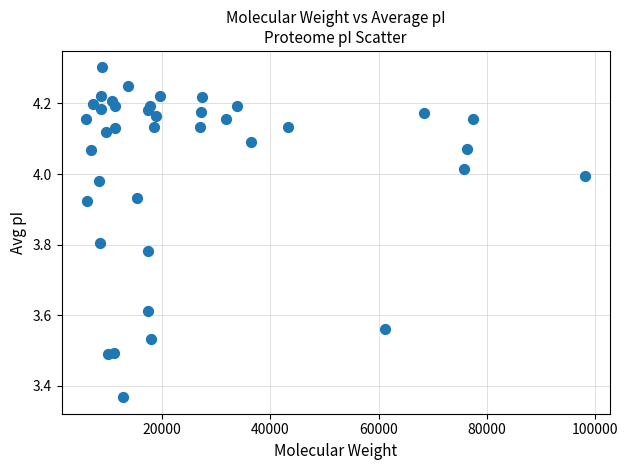

What is the range of Y values (max minus min)?

0.9